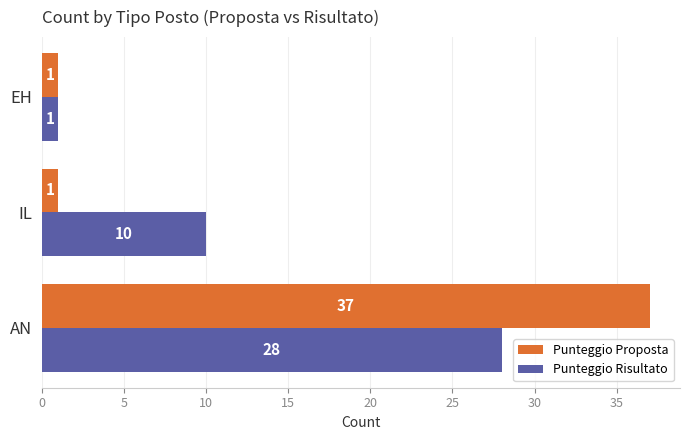

At how many categories does at least one series exceed 11?

1